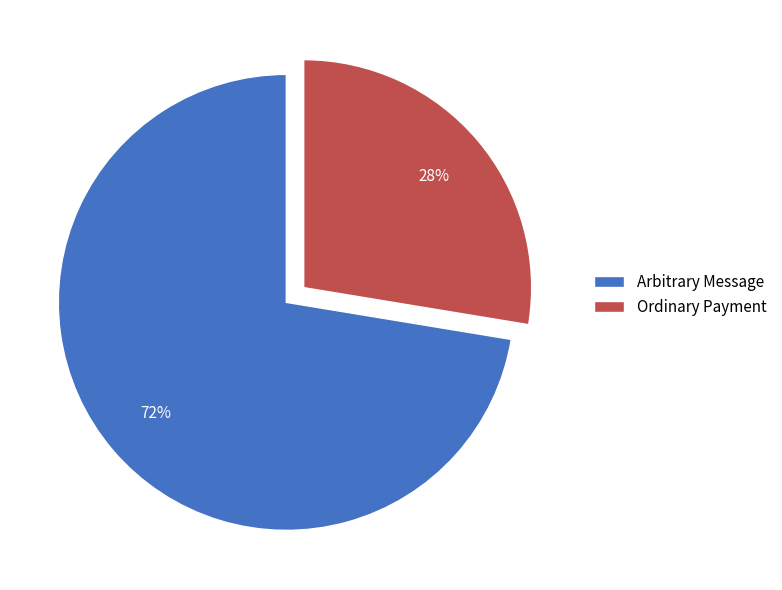

Approximately how many times larger is the value at Ordinary Payment compared to Arbitrary Message?

0.4